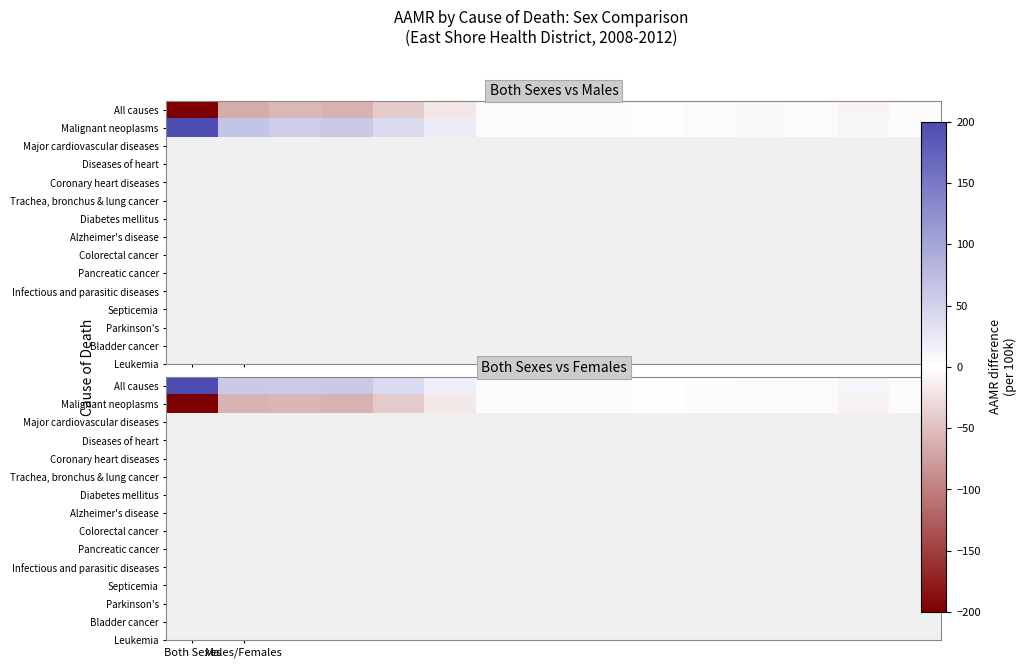

List the series in order of their overall mean, highest first.

All causes, Malignant neoplasms